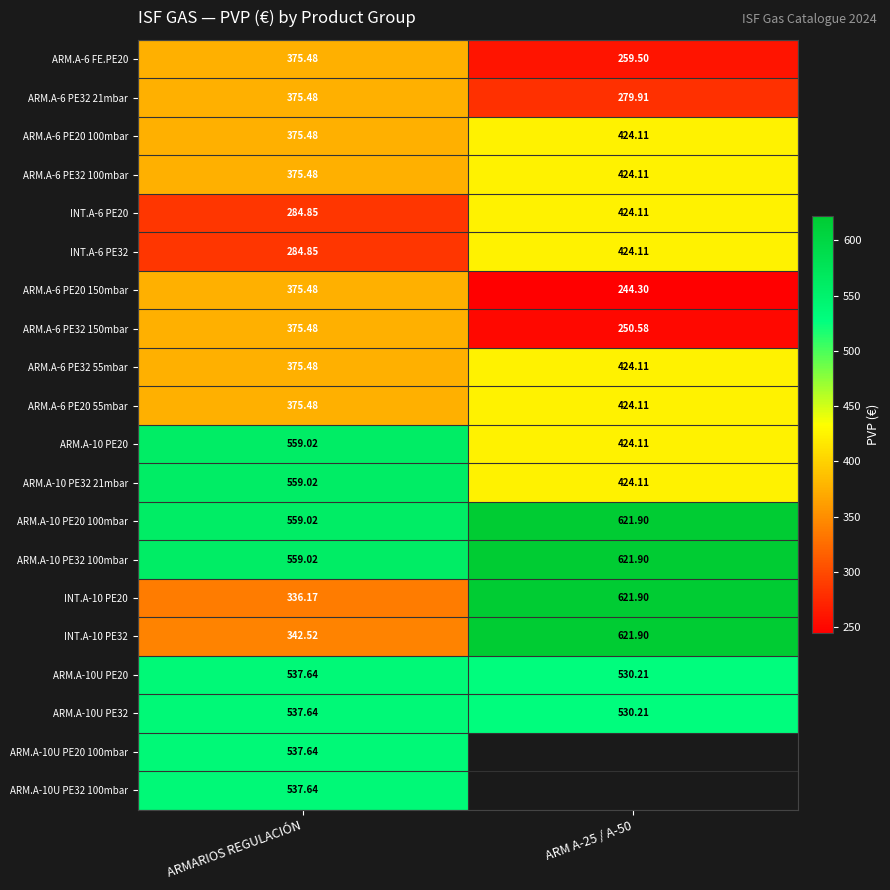

Is the value of ARM.A-10U PE20 100mbar at ARMARIOS REGULACIÓN greater than the value of ARM.A-6 FE.PE20 at ARMARIOS REGULACIÓN?

Yes